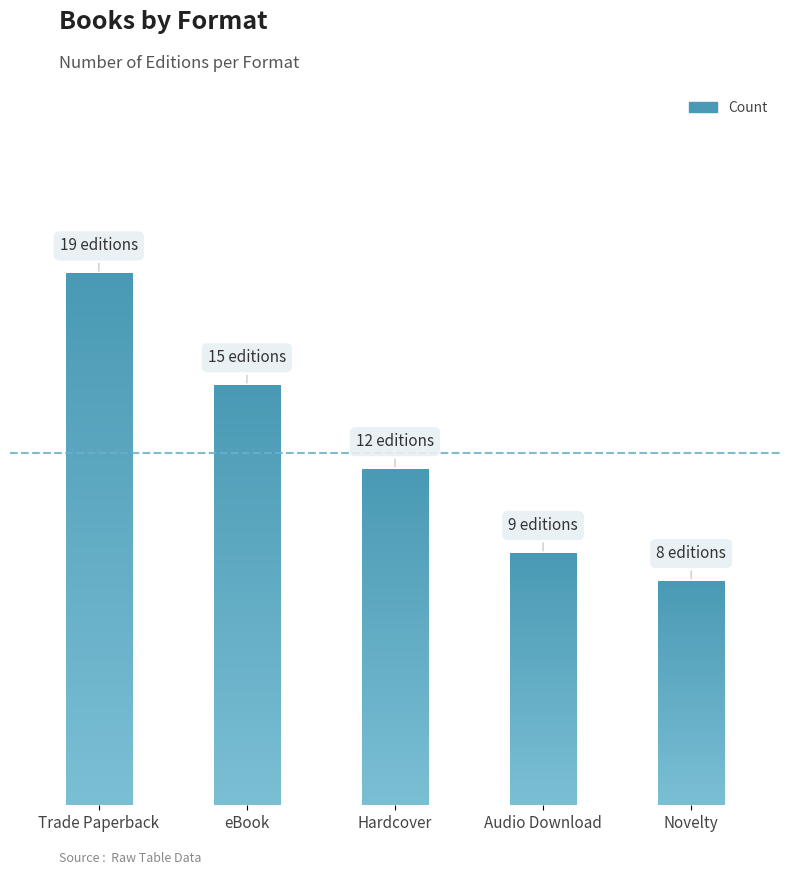

What is the sum of all values?

63